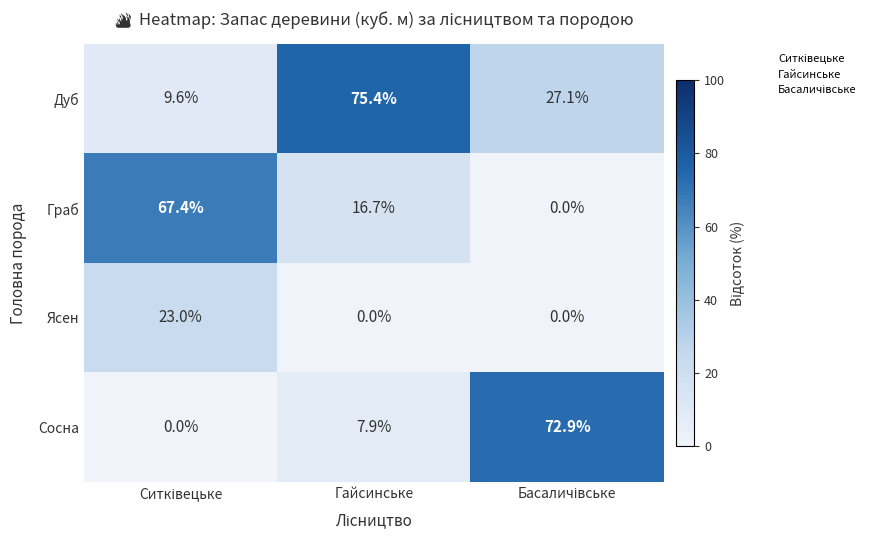

How many series are shown in this chart?

4